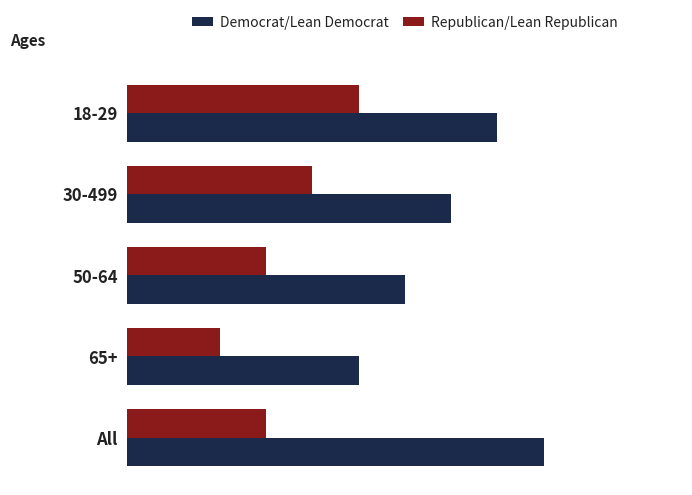

Reading right to left, transcribe all the data shown in this chart.

Democrat/Lean Democrat: 9	5	6	7	8
Republican/Lean Republican: 3	2	3	4	5